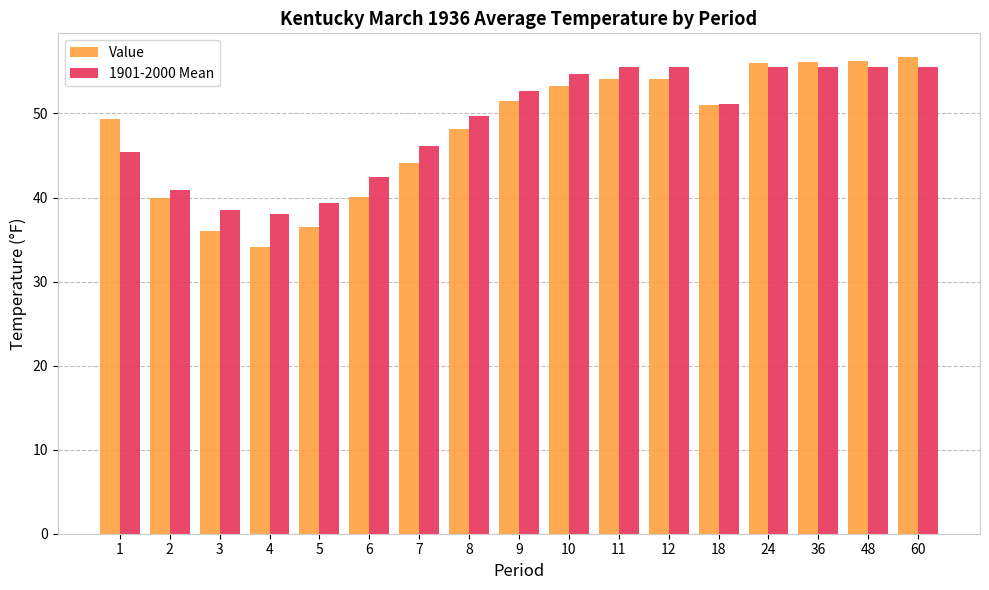

What is the difference between the highest and lowest values at 12?

1.4